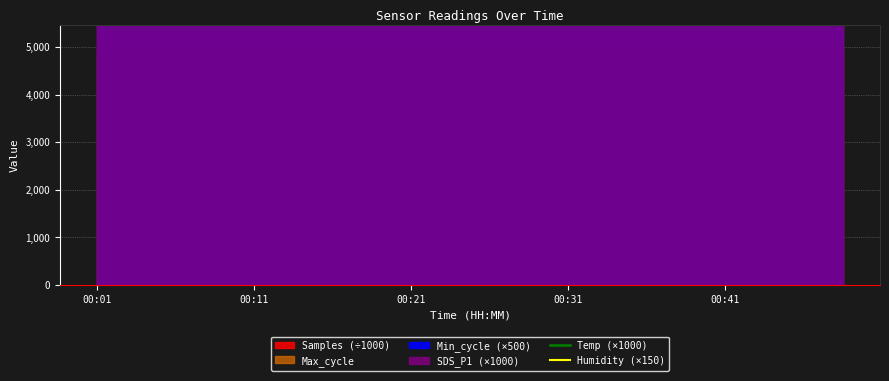

The value of Temp (×1000) at 7 is 15300. True or false?

True